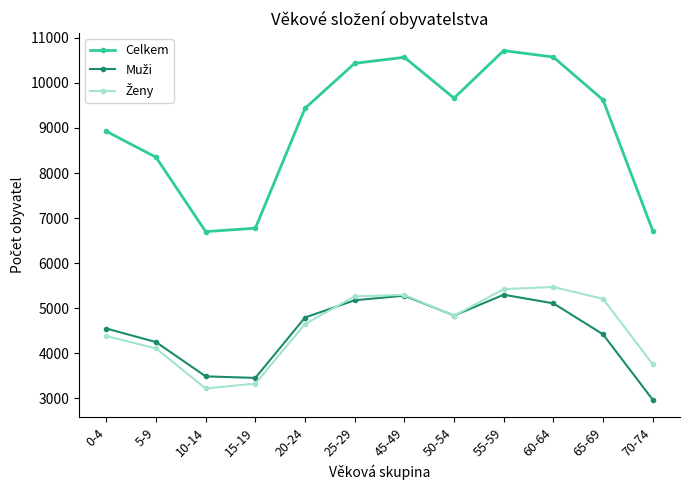

At which category does the chart reach its minimum across all series?

70-74